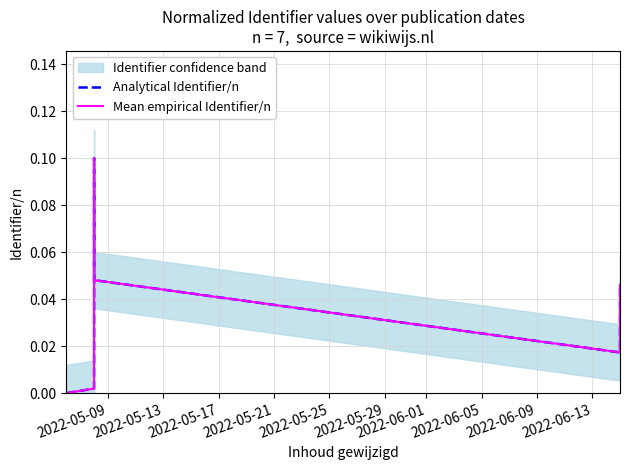

The Mean empirical Identifier/n series shows 0.0 at 2022-05-17. True or false?

False